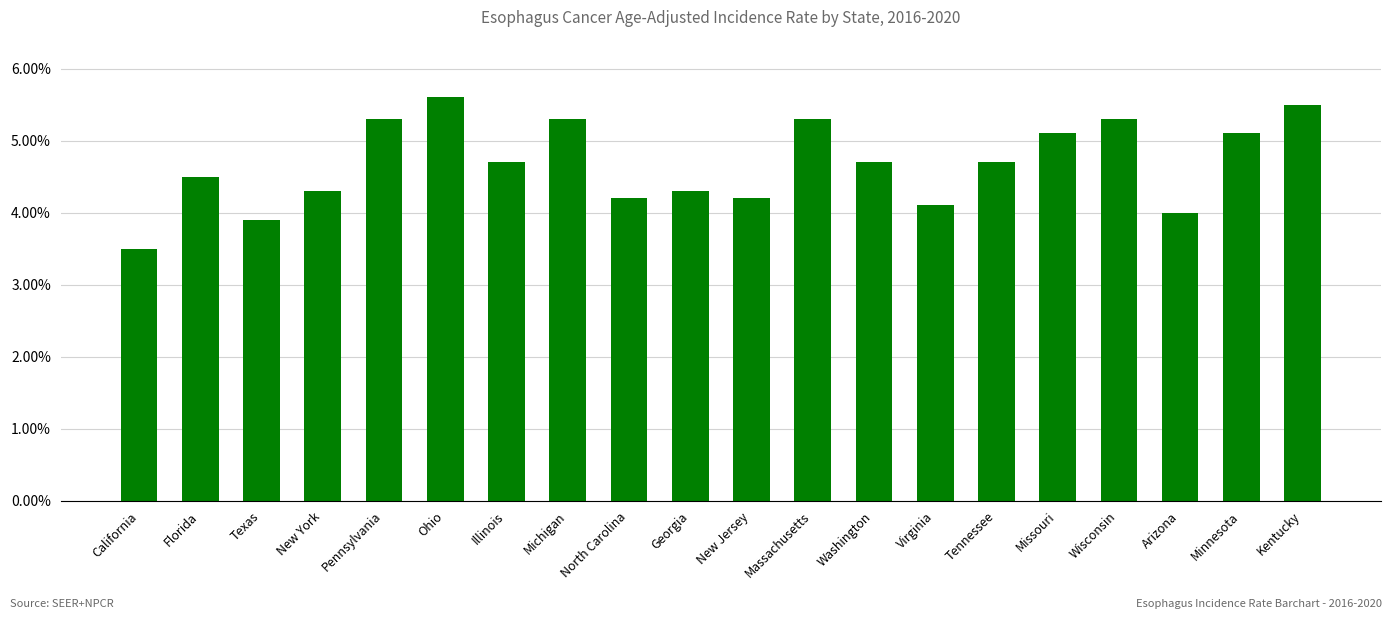

What is the label of the 16th bar from the left?

Missouri